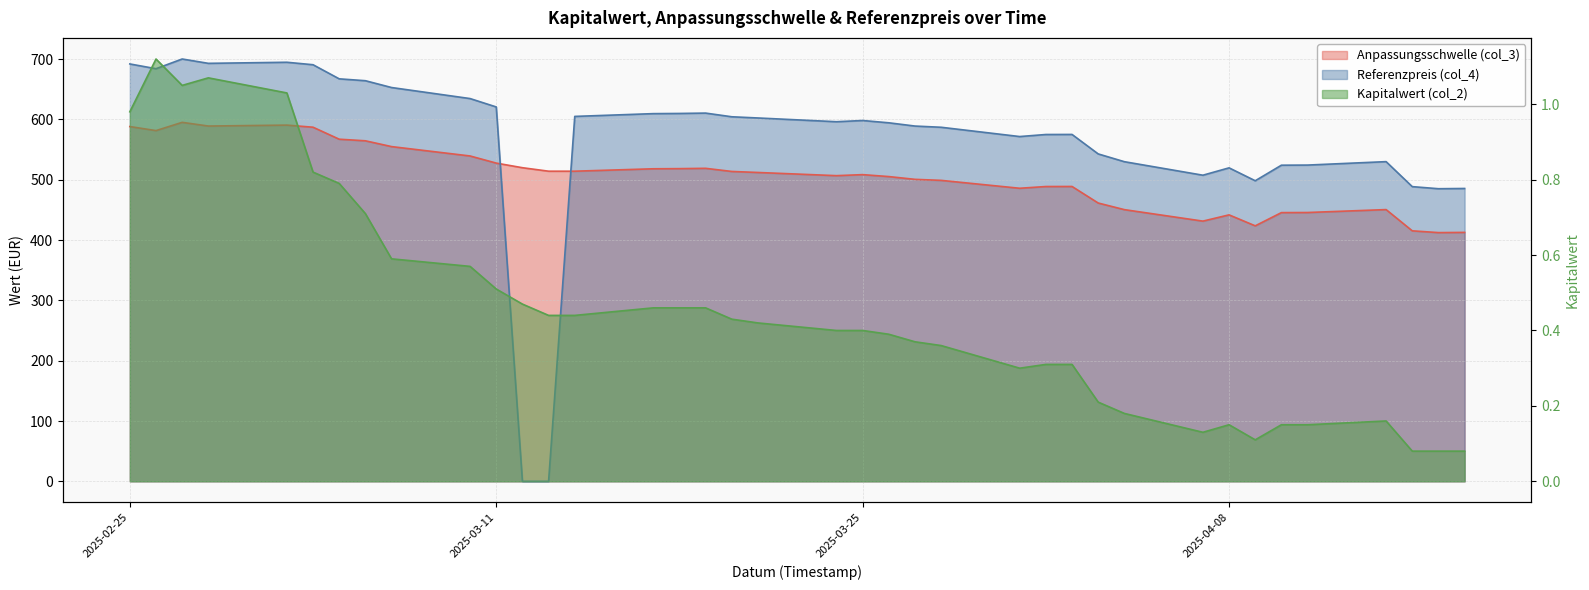

Reading right to left, list all the values displayed in this chart.

Anpassungsschwelle (col_3): 588.3	581.6	595.3	589.1	590.7	587.2	567.3	564.7	555.0	539.5	527.7	520.0	514.2	514.2	518.2	518.5	519.0	513.8	512.1	506.9	508.6	505.3	500.7	499.0	485.9	488.8	488.9	461.5	450.5	431.5	441.8	423.6	445.6	445.7	450.6	415.4	412.4	412.8
Referenzpreis (col_4): 692.1	684.2	700.3	693.1	694.9	690.8	667.4	664.3	653.0	634.7	620.8	0.0	0.0	605.1	609.7	610.0	610.6	604.5	602.5	596.3	598.3	594.5	589.1	587.1	571.7	575.1	575.2	542.9	530.0	507.6	519.8	498.4	524.2	524.4	530.1	488.6	485.2	485.6
Kapitalwert (col_2): 1.0	1.1	1.1	1.1	1.0	0.8	0.8	0.7	0.6	0.6	0.5	0.5	0.4	0.4	0.5	0.5	0.5	0.4	0.4	0.4	0.4	0.4	0.4	0.4	0.3	0.3	0.3	0.2	0.2	0.1	0.1	0.1	0.1	0.1	0.2	0.1	0.1	0.1